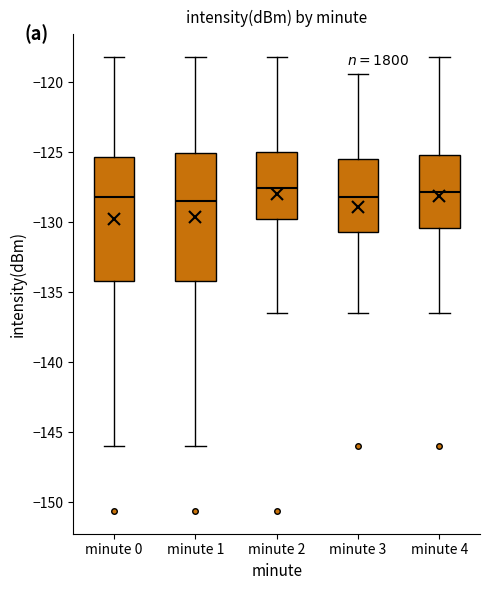

Reading left to right, read every box against the y-axis: the position of its median line, the range the box covers, and the ends of its whiskers. The values are not printed on the chart, so give them approximately, as read against the axis.

minute 0: median -128.0, box -134.0 to -125.5, whiskers -146.0 to -118.0
minute 1: median -128.5, box -134.0 to -125.0, whiskers -146.0 to -118.0
minute 2: median -127.5, box -130.0 to -125.0, whiskers -136.5 to -118.0
minute 3: median -128.0, box -130.5 to -125.5, whiskers -136.5 to -119.5
minute 4: median -128.0, box -130.5 to -125.0, whiskers -136.5 to -118.0